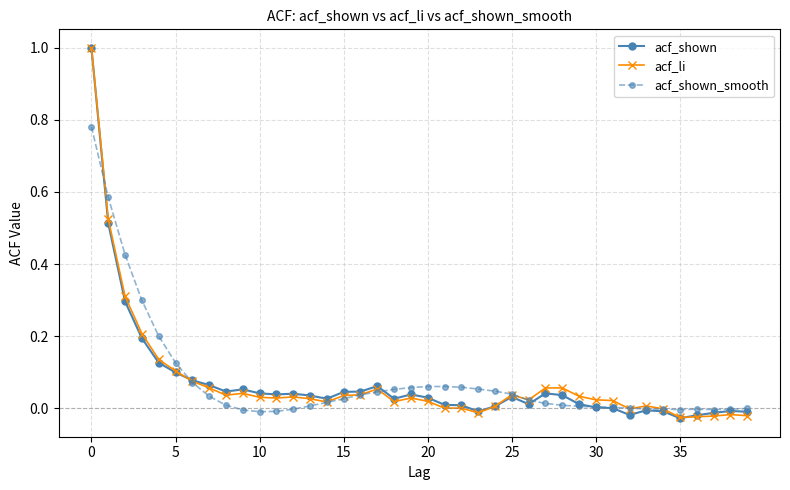

What is the maximum value shown in the chart?

1.0